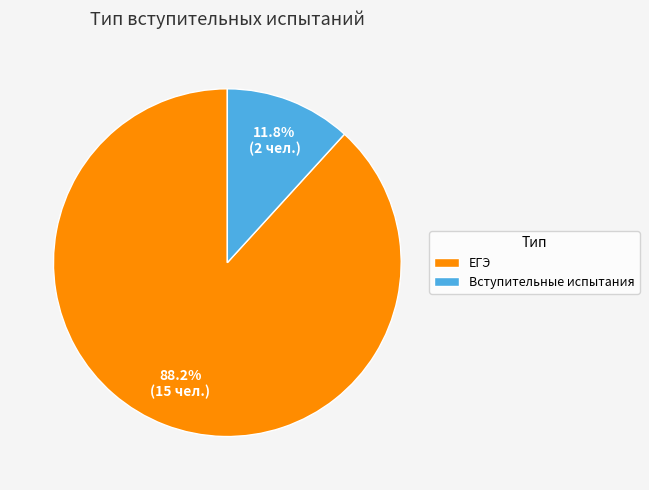

To the nearest percent, what is the difference between the Вступительные испытания and ЕГЭ slice percentages?

76%